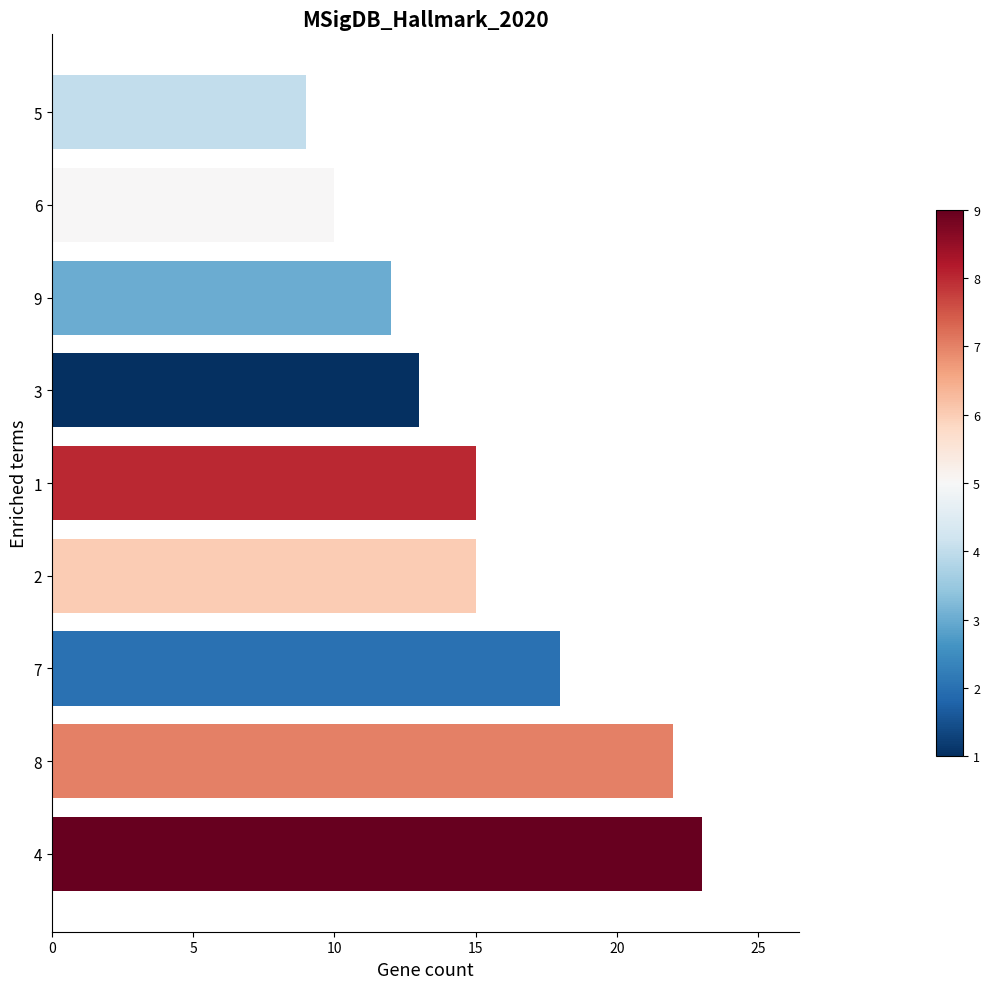

Reading top to bottom, transcribe all the data shown in this chart.

9	10	12	13	15	15	18	22	23